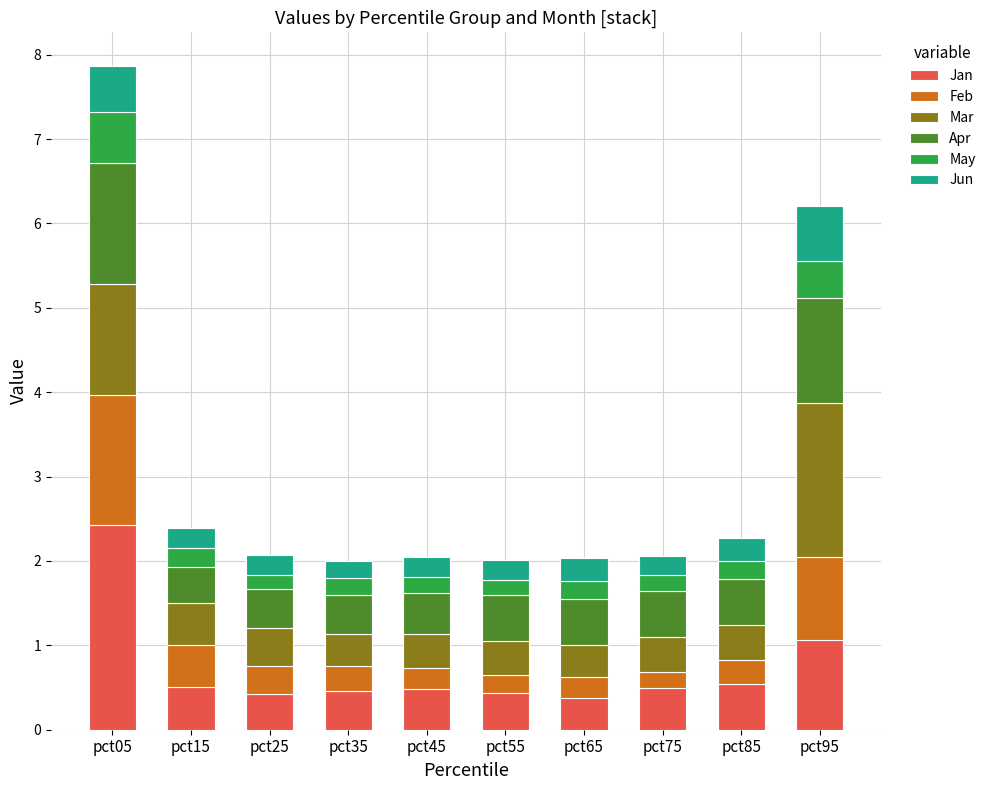

What are all the series names shown in the legend?

Jan, Feb, Mar, Apr, May, Jun